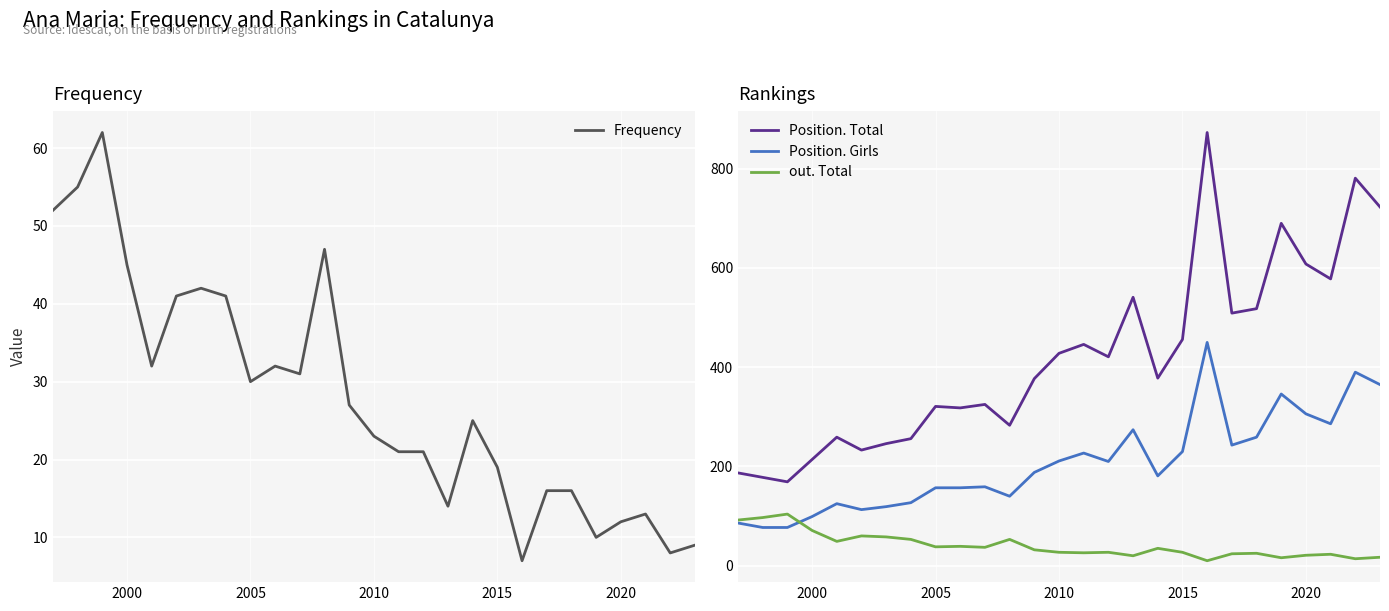

True or false: Position. Total and out. Total intersect in this chart.

False